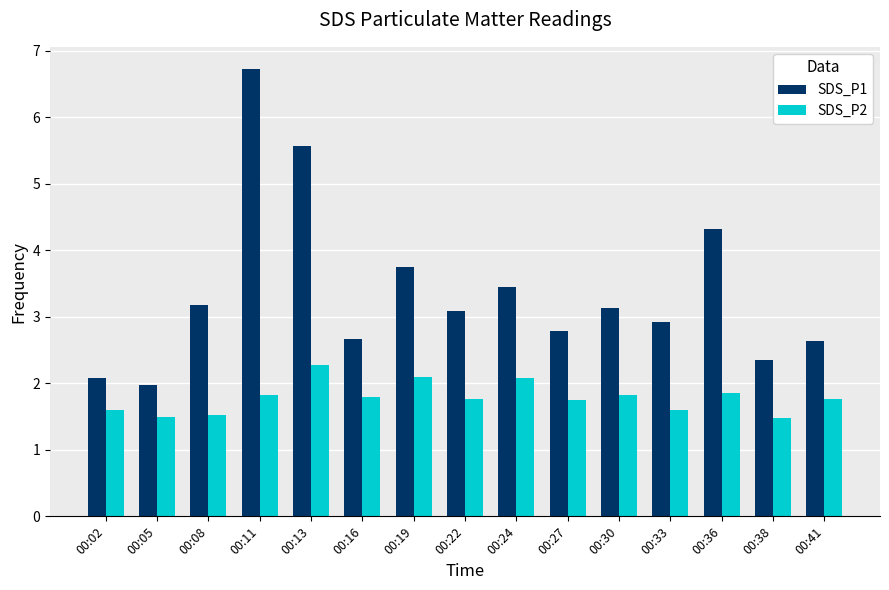

Which label corresponds to the largest value in the chart?

00:11